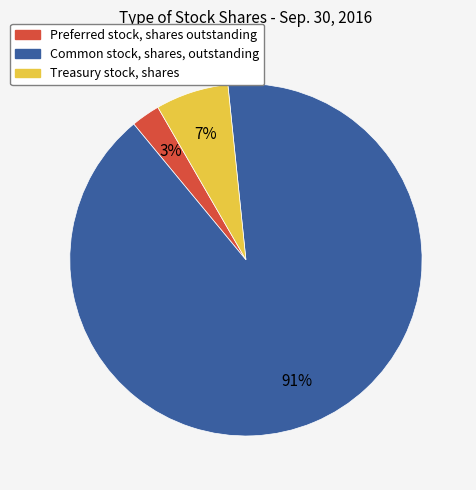

Count the number of slices in the pie.

3